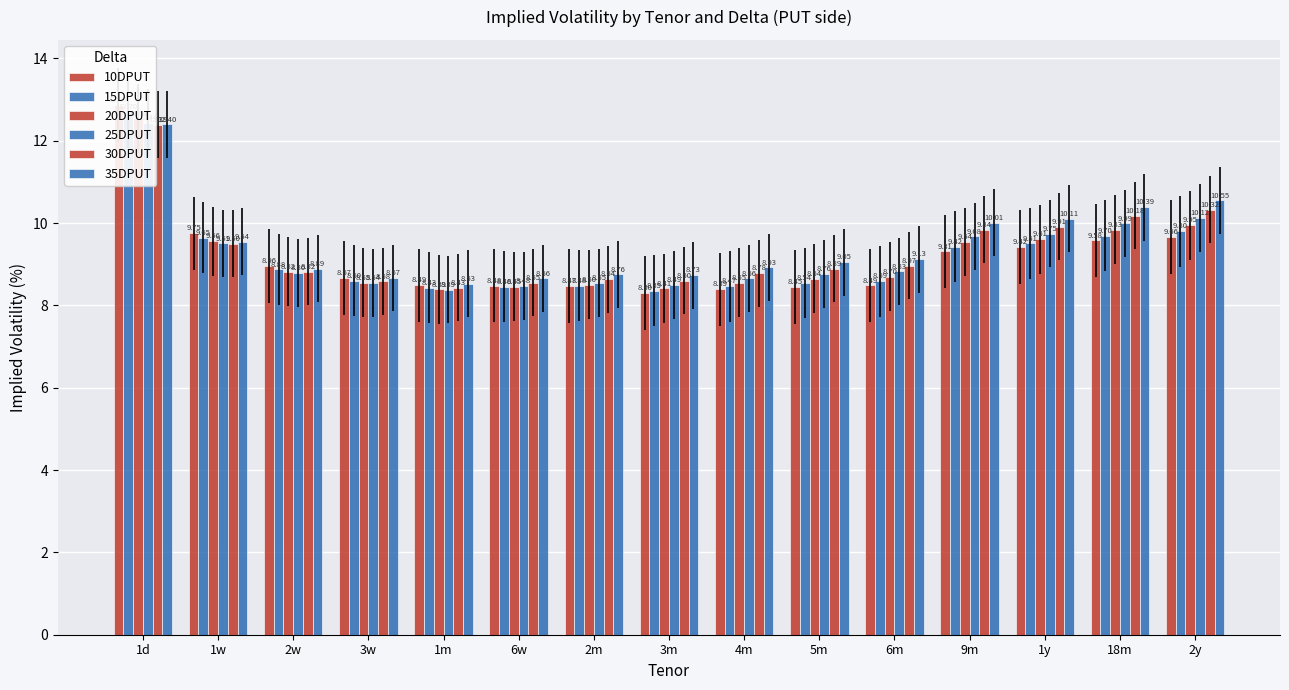

What are all the series names shown in the legend?

10DPUT, 15DPUT, 20DPUT, 25DPUT, 30DPUT, 35DPUT